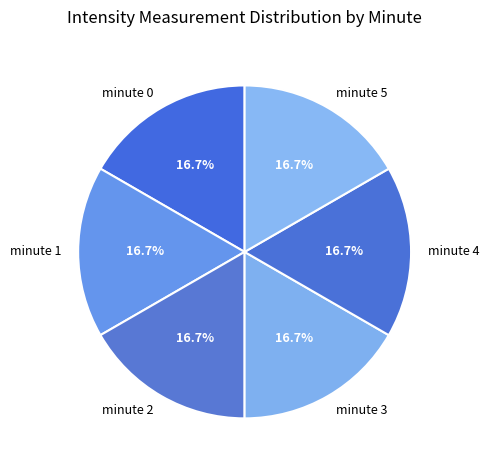

Do minute 4 and minute 3 together represent more than half of the pie?

No